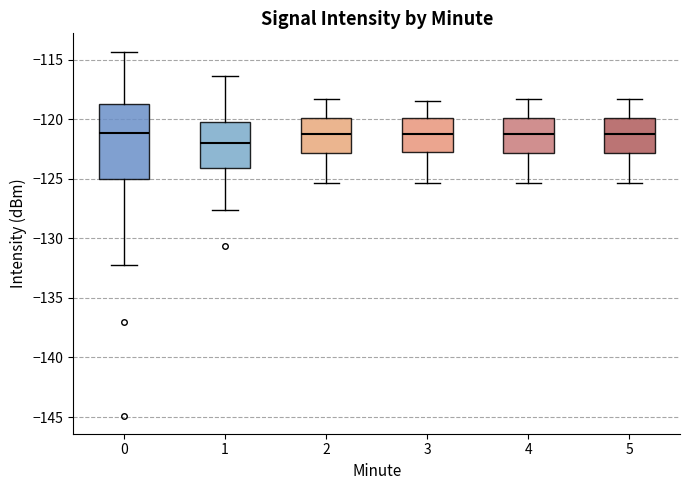

Where does the median line of the box at x = 4 sit on the y-axis? The values are not printed on the chart, so give them approximately, as read against the axis.

-121.5